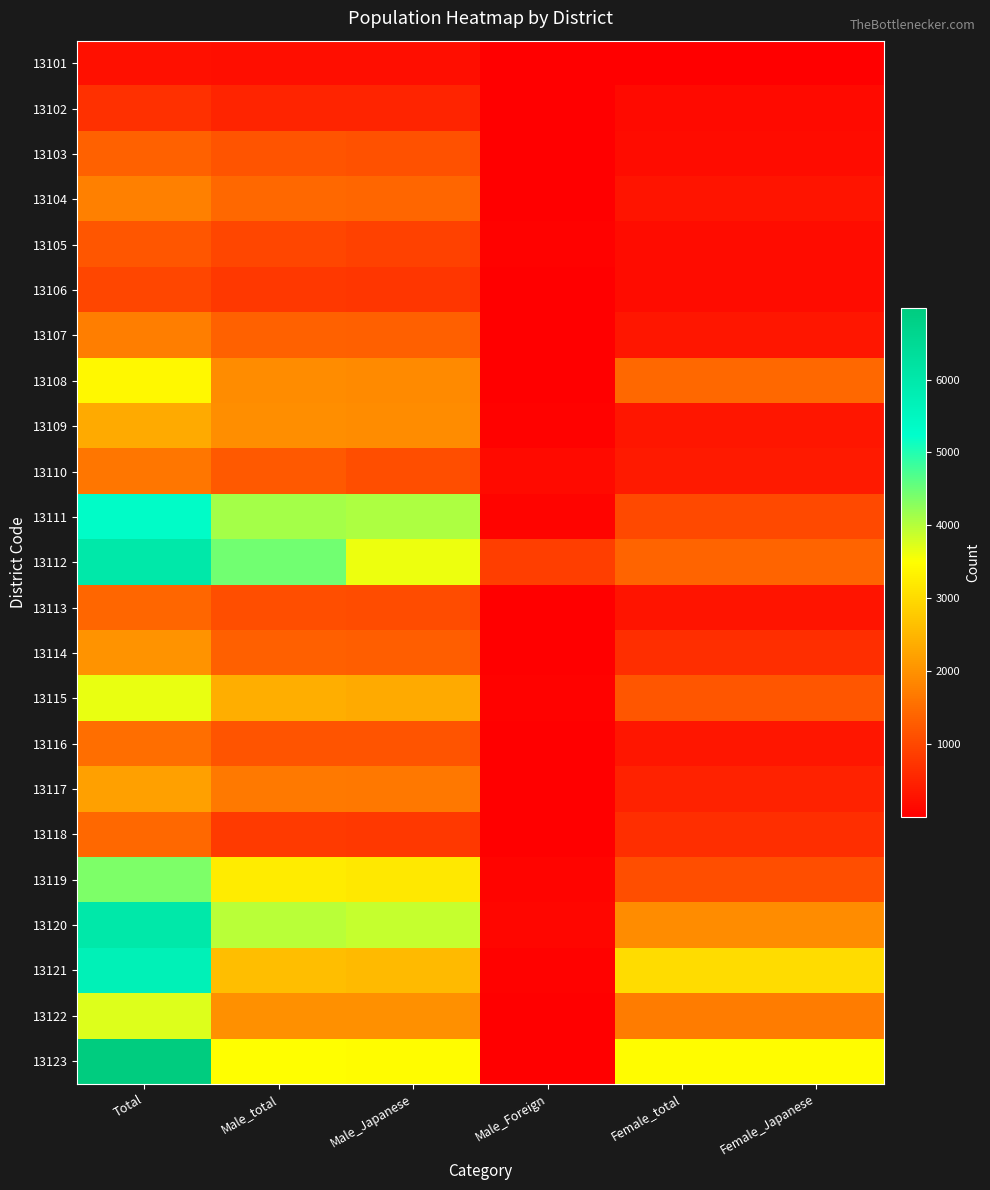

What is the spread (max minus min) of values at Male_Foreign?

869